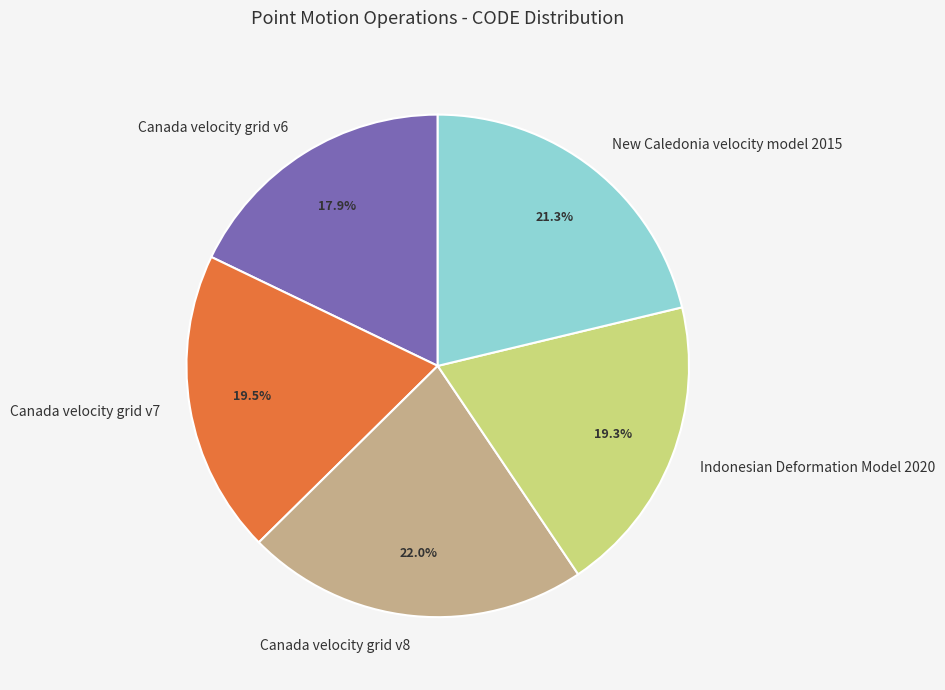

How many segments does this pie chart have?

5